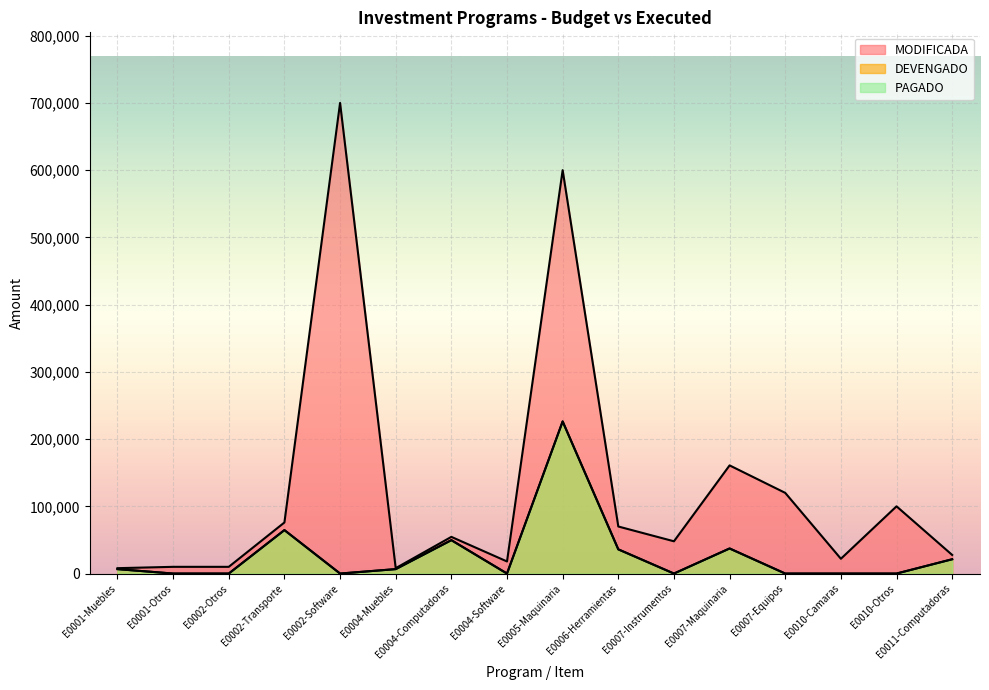

Rank the categories by PAGADO value from lowest to highest.

E0001-Otros, E0002-Otros, E0002-Software, E0004-Software, E0007-Instrumentos, E0007-Equipos, E0010-Camaras, E0010-Otros, E0001-Muebles, E0004-Muebles, E0011-Computadoras, E0006-Herramientas, E0007-Maquinaria, E0004-Computadoras, E0002-Transporte, E0005-Maquinaria